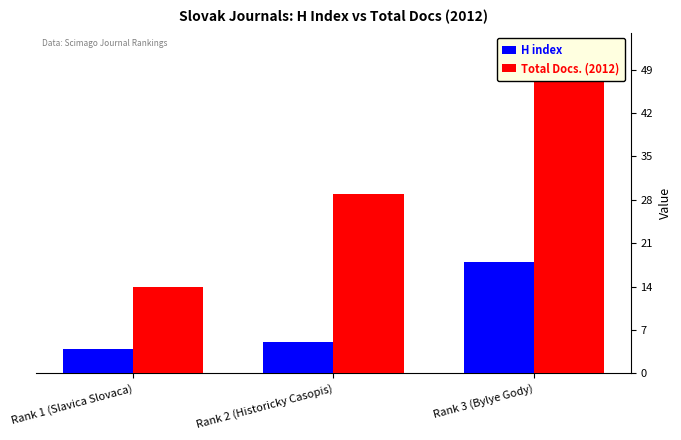

Between Rank 1 (Slavica Slovaca) and Rank 2 (Historicky Casopis), which series saw the biggest shift?

Total Docs. (2012)